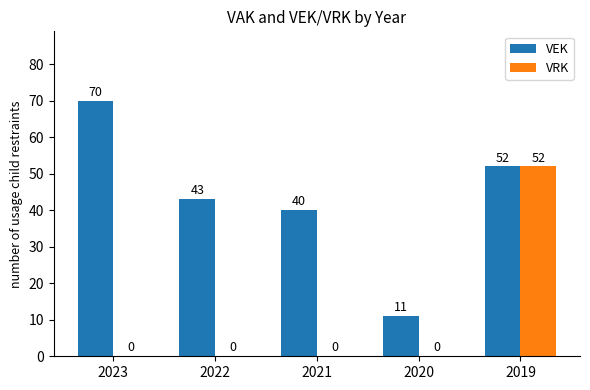

Count the number of categories in the chart.

5